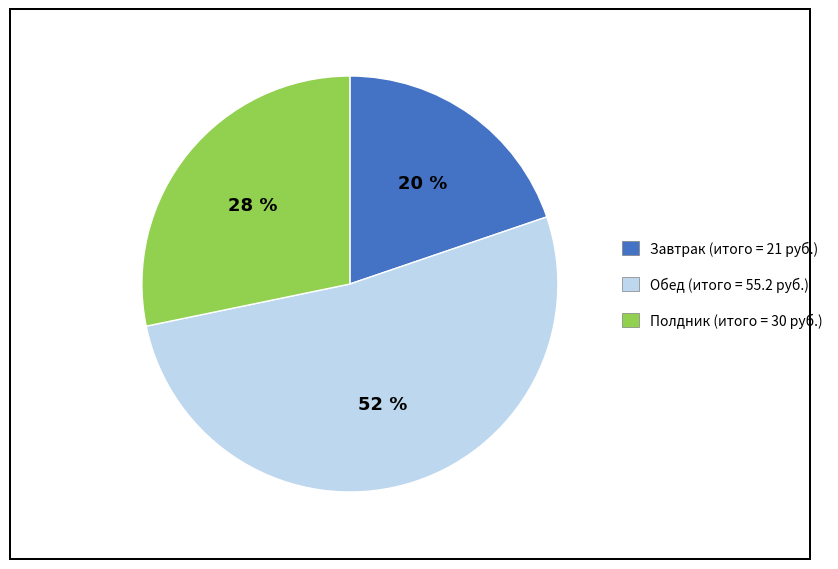

What is the smallest slice in the pie chart?

Завтрак